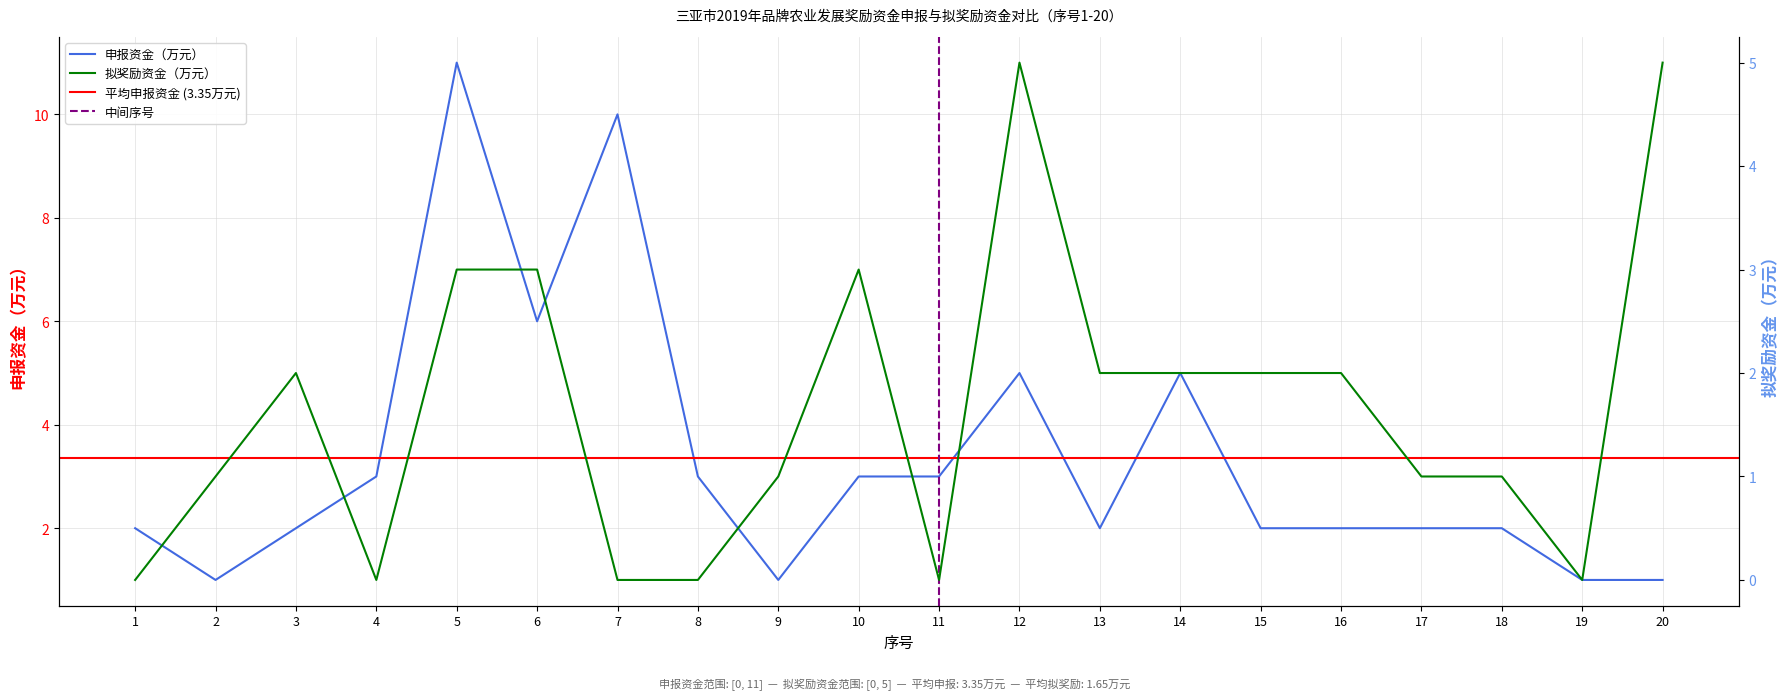

Is it true that 申报资金（万元） equals 1 at 20?

True